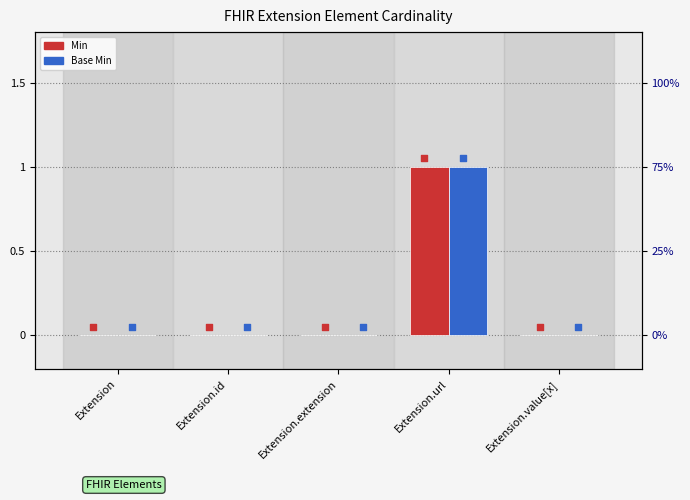

At which category is the sum across all series the highest?

Extension.url